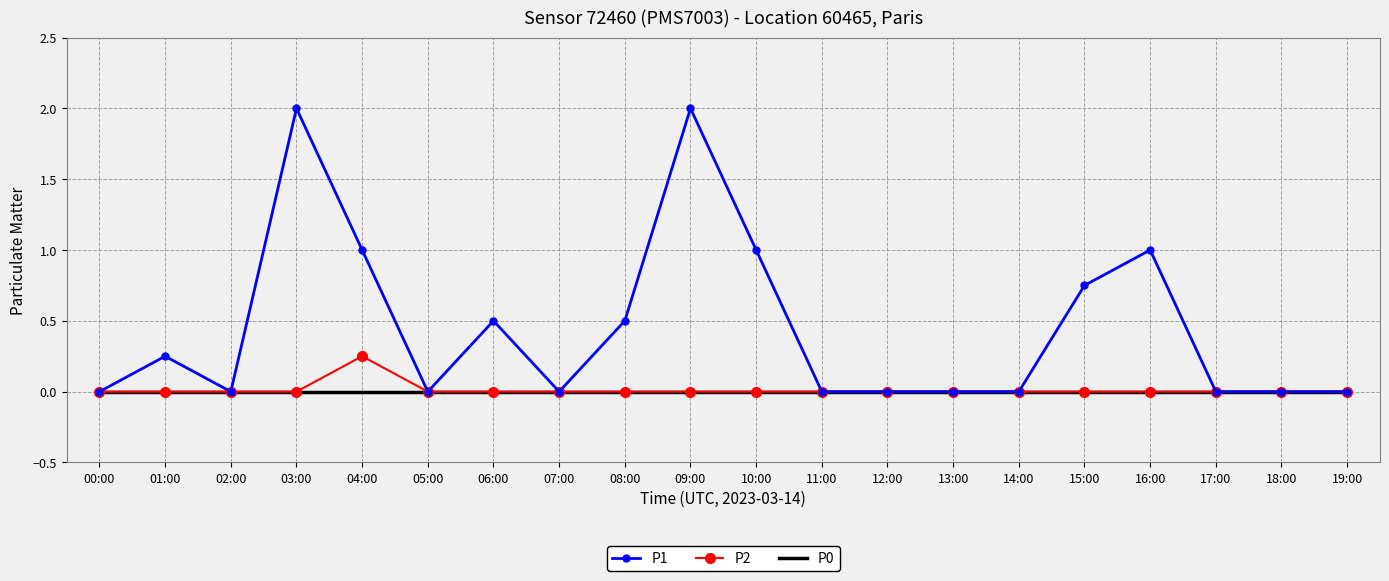

List the series in order of their peak value, highest first.

P1, P2, P0